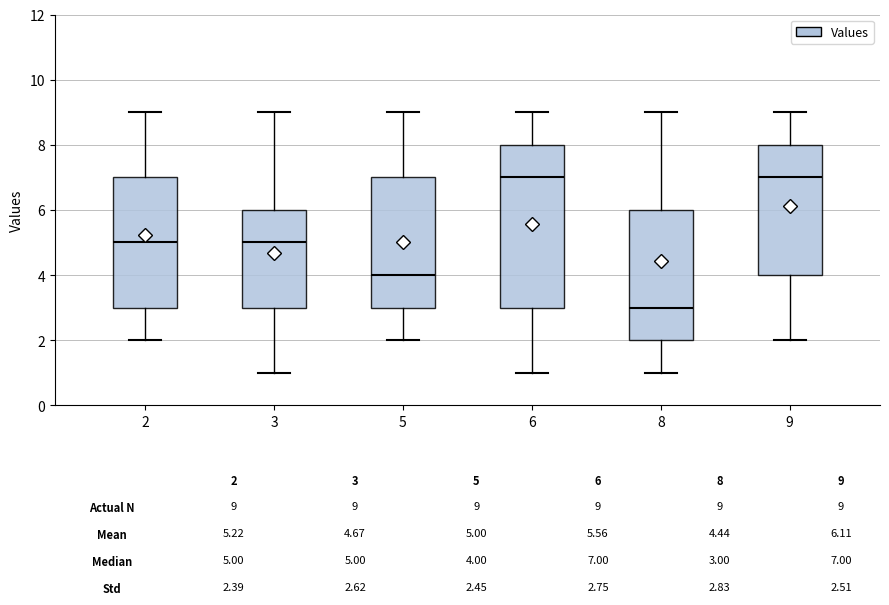

Where does the median line of the box at x = 9 sit on the y-axis? The values are not printed on the chart, so give them approximately, as read against the axis.

7